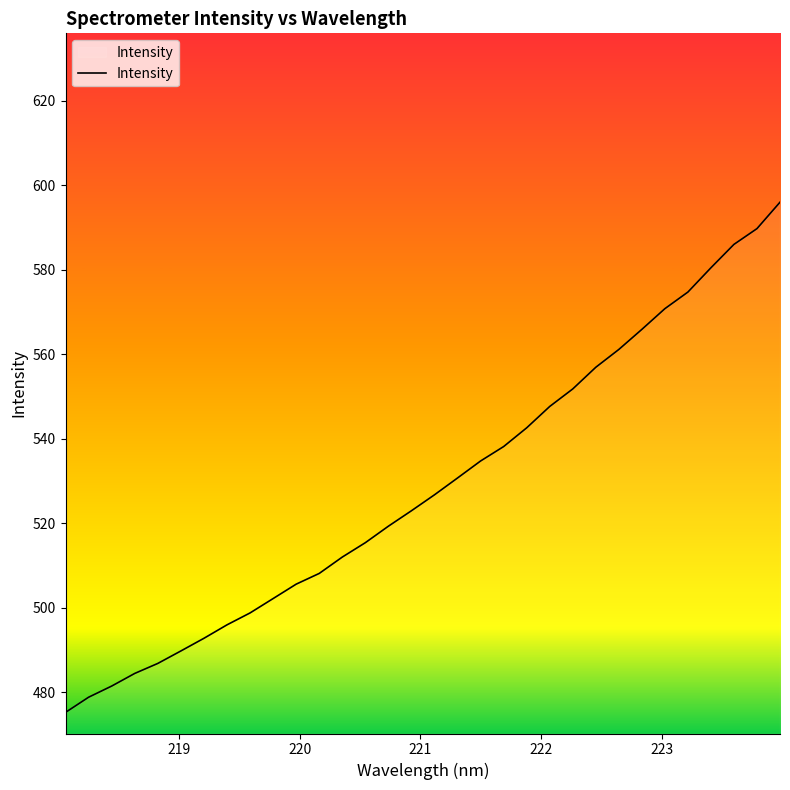

Count the number of values greater than 526.

16